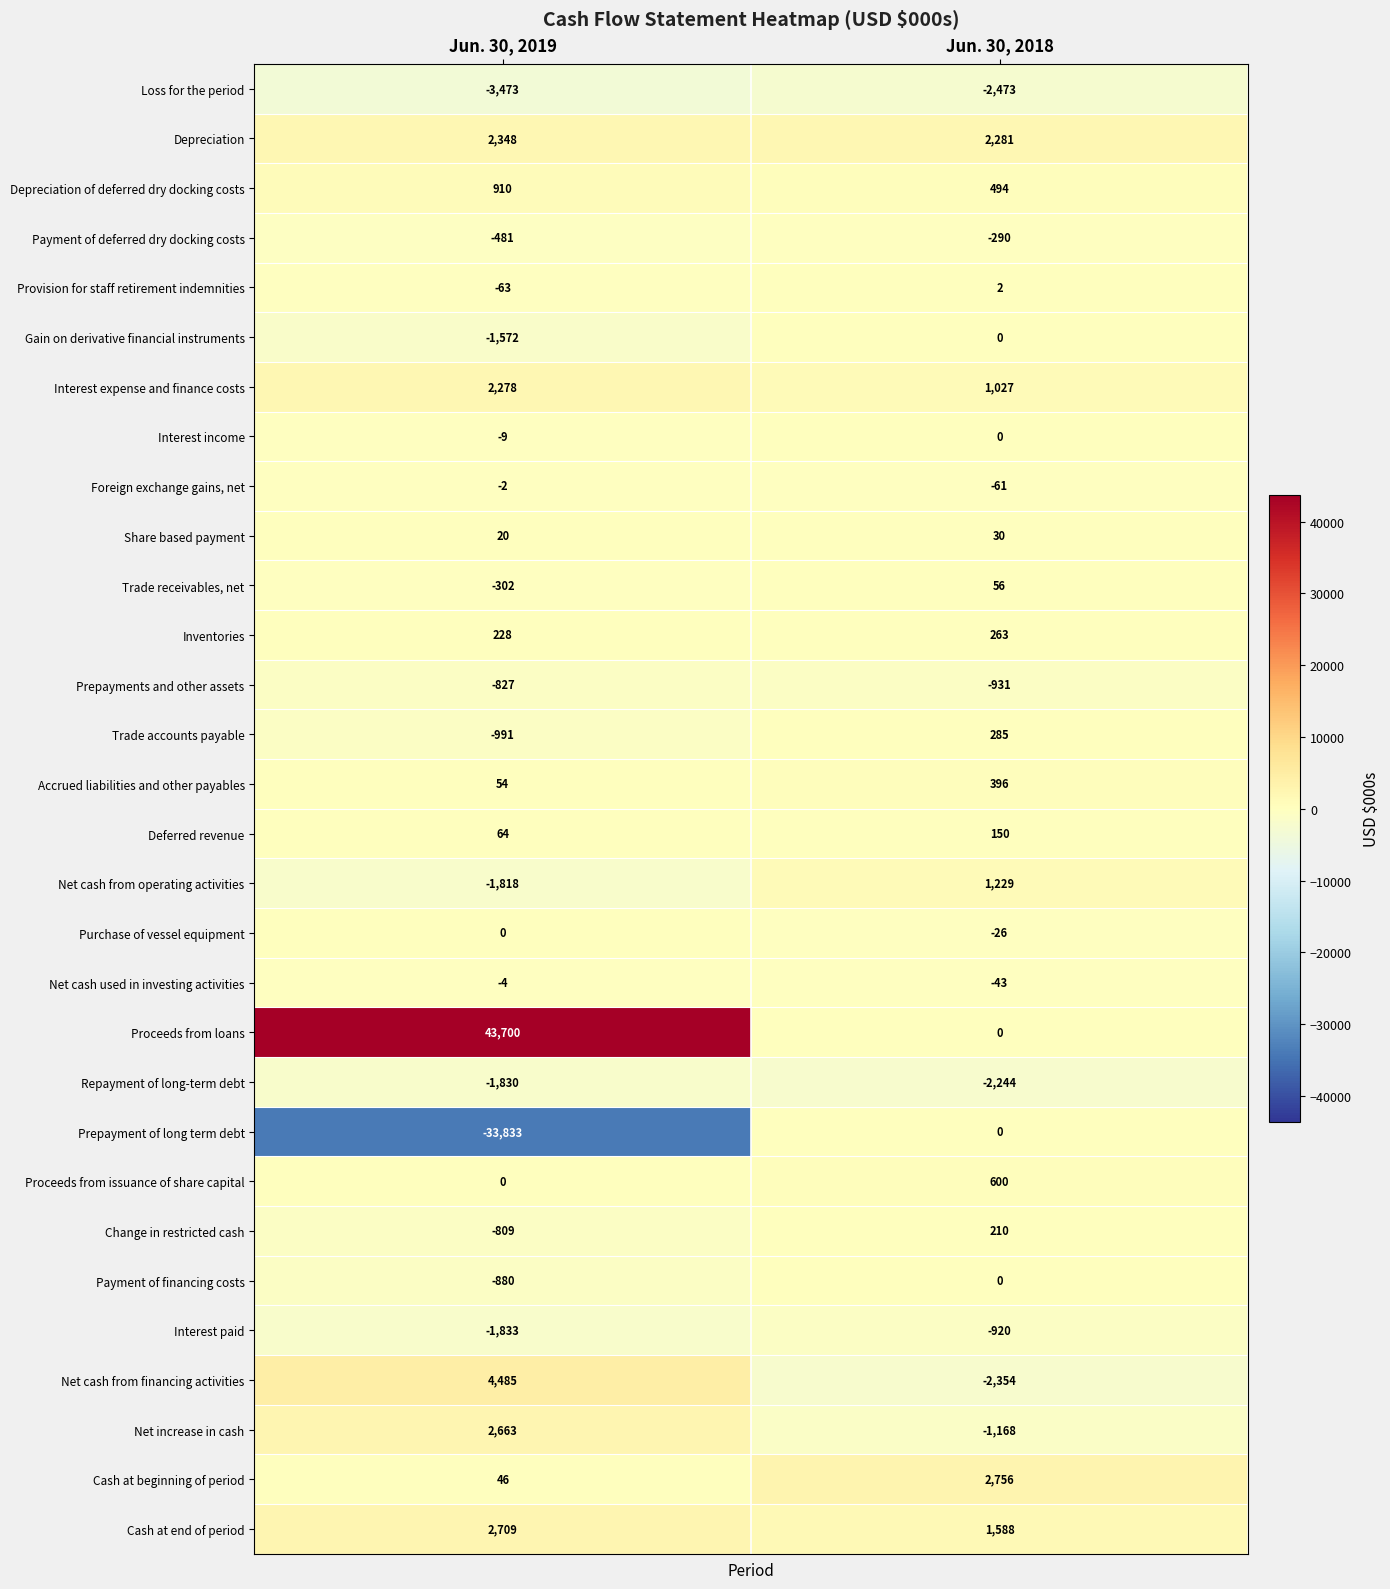

Count the number of data series in this chart.

30